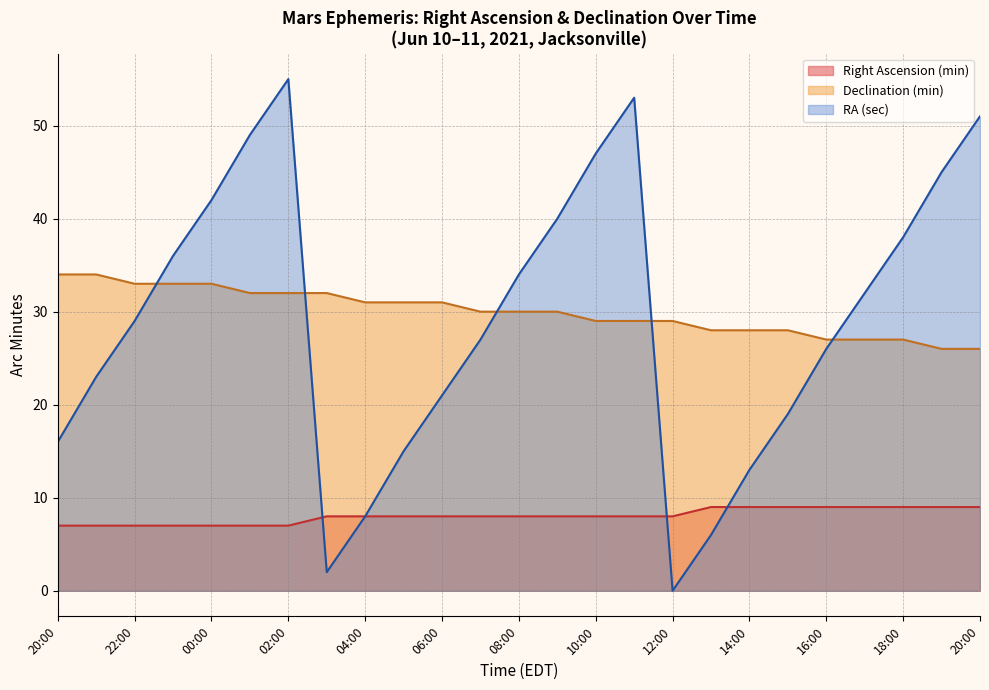

What is the sum of the Declination (min) values at 17:00 and 13:00?

55